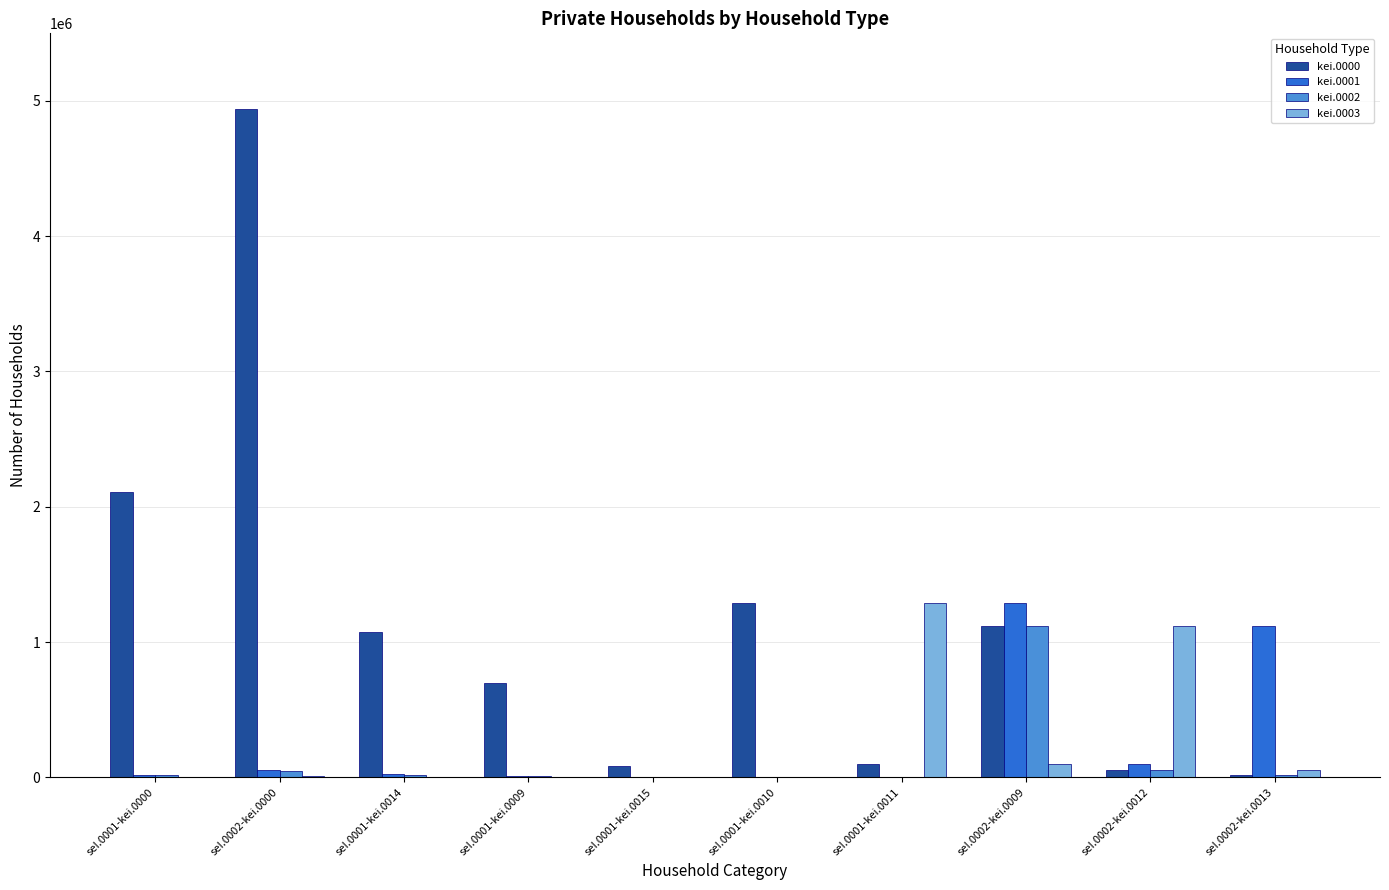

How many groups of bars are there?

10